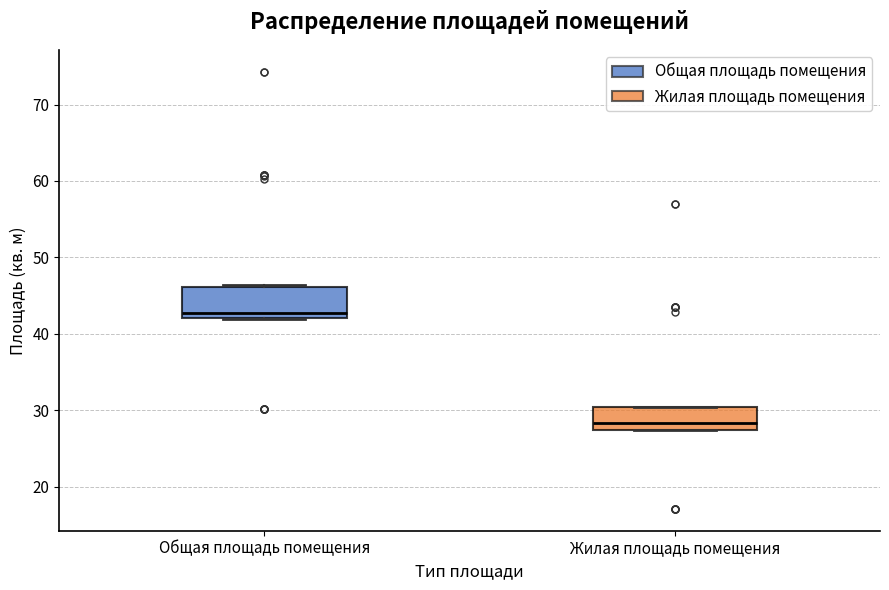

Where does the median line of the box for Общая площадь помещения sit on the y-axis? The values are not printed on the chart, so give them approximately, as read against the axis.

43